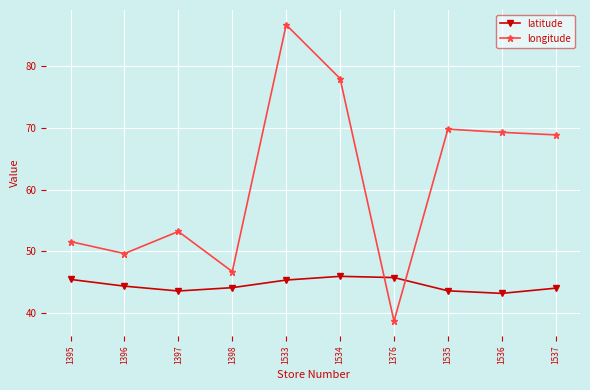

At which label does latitude first exceed 44?

1395